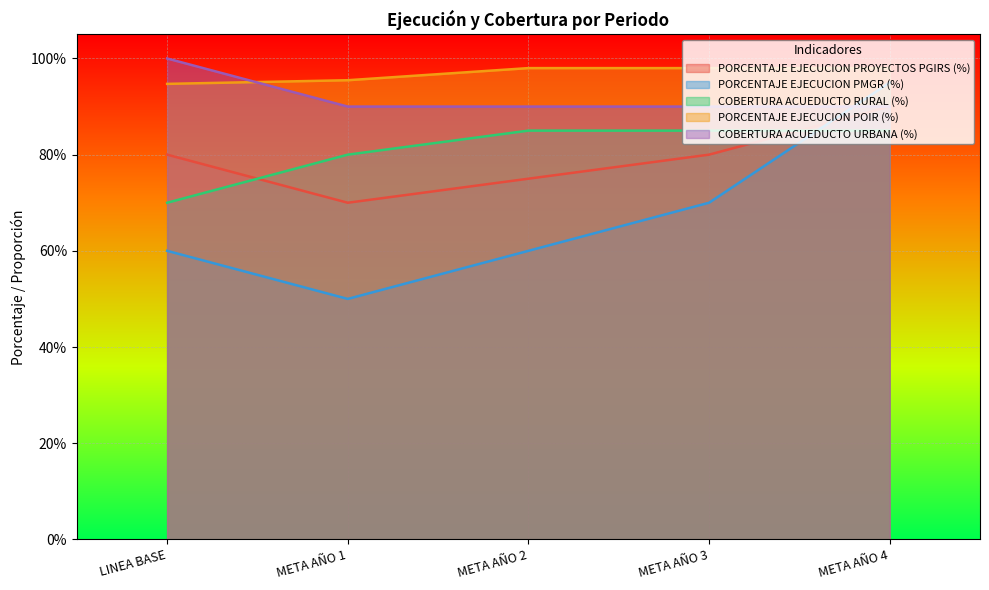

Is the value of PORCENTAJE EJECUCION PROYECTOS PGIRS (%) at META AÑO 1 greater than the value of COBERTURA ACUEDUCTO URBANA (%) at META AÑO 2?

No